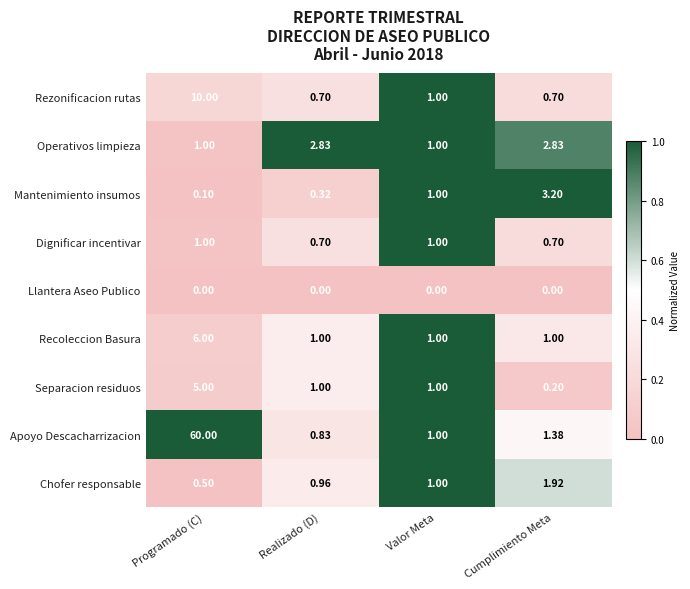

Is the value of Operativos limpieza at Programado (C) greater than the value of Recoleccion Basura at Programado (C)?

No